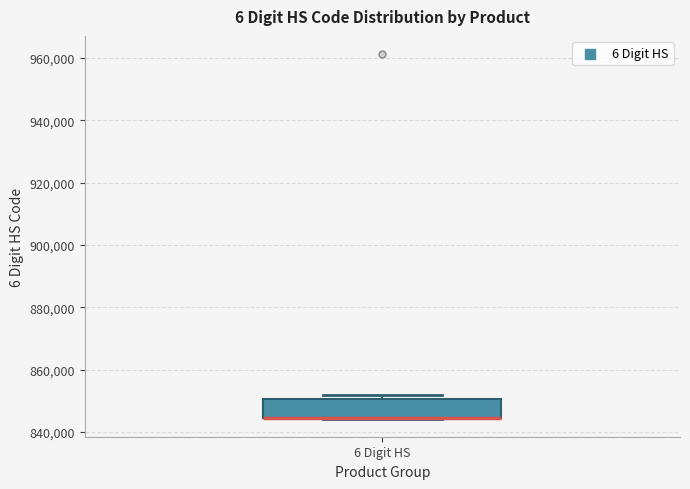

Where is the lower edge of the box for 6 Digit HS on the y-axis? The values are not printed on the chart, so give them approximately, as read against the axis.

844000